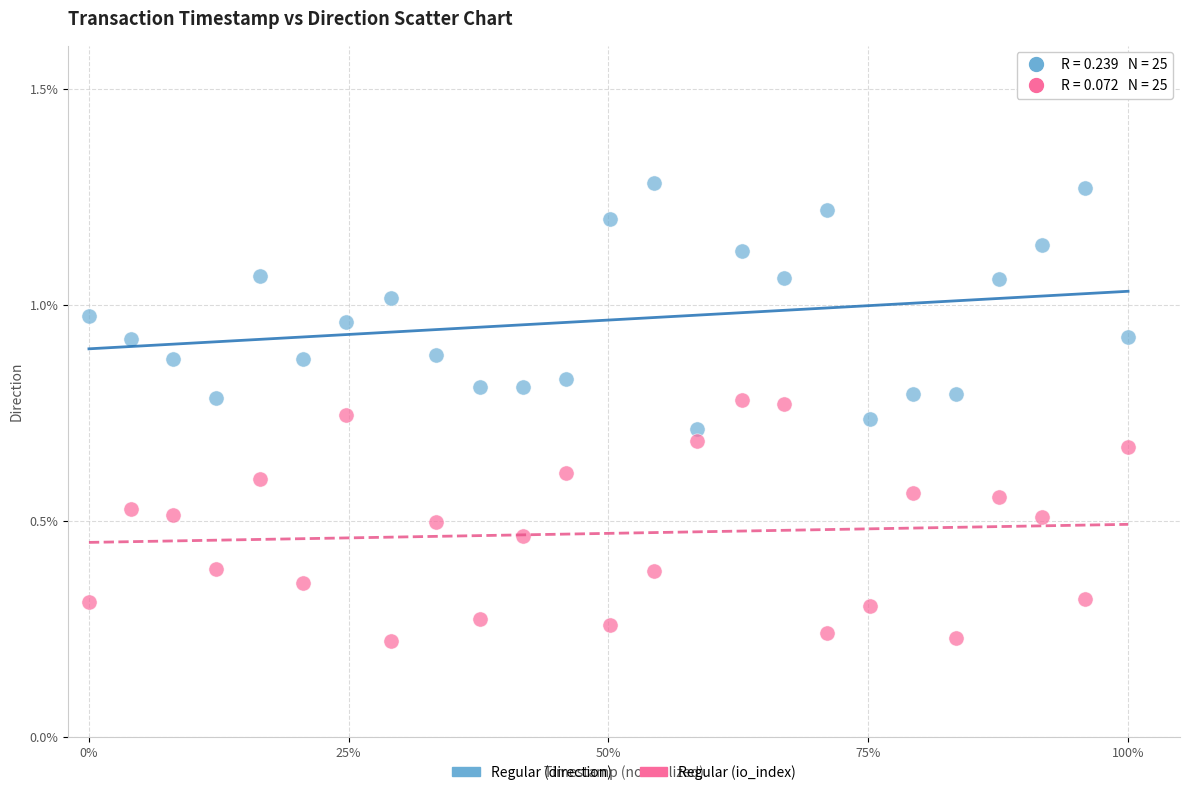

How many data points are displayed?

50